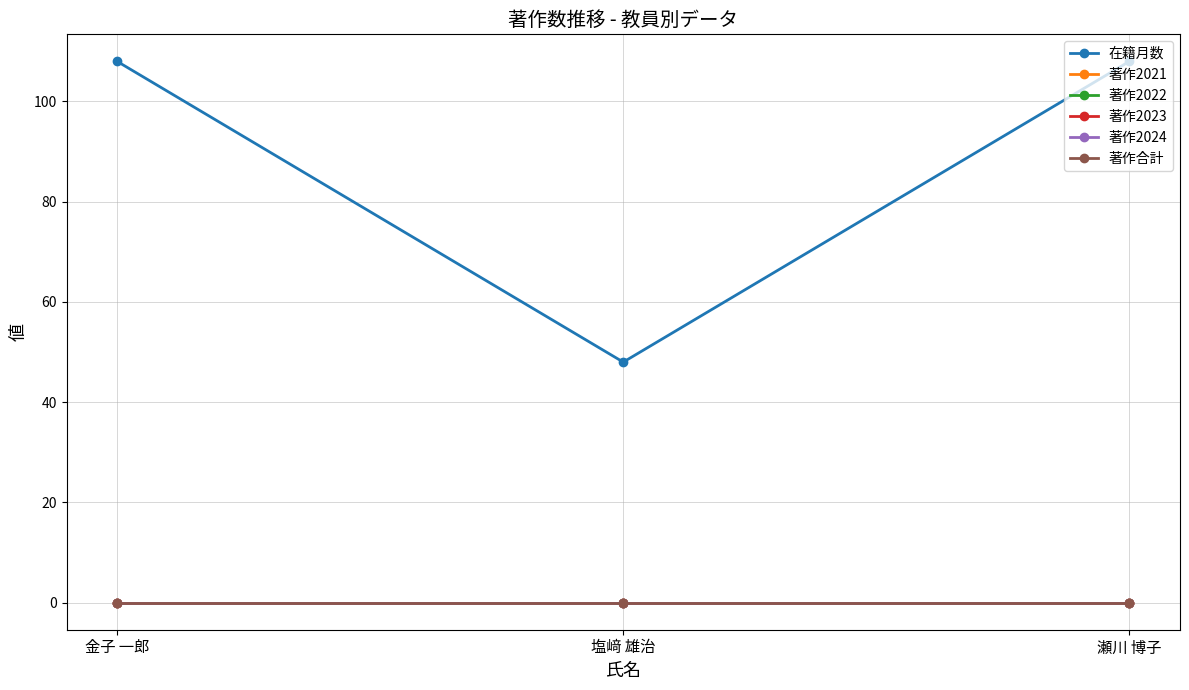

Which category has the lowest value across all series?

金子 一郎